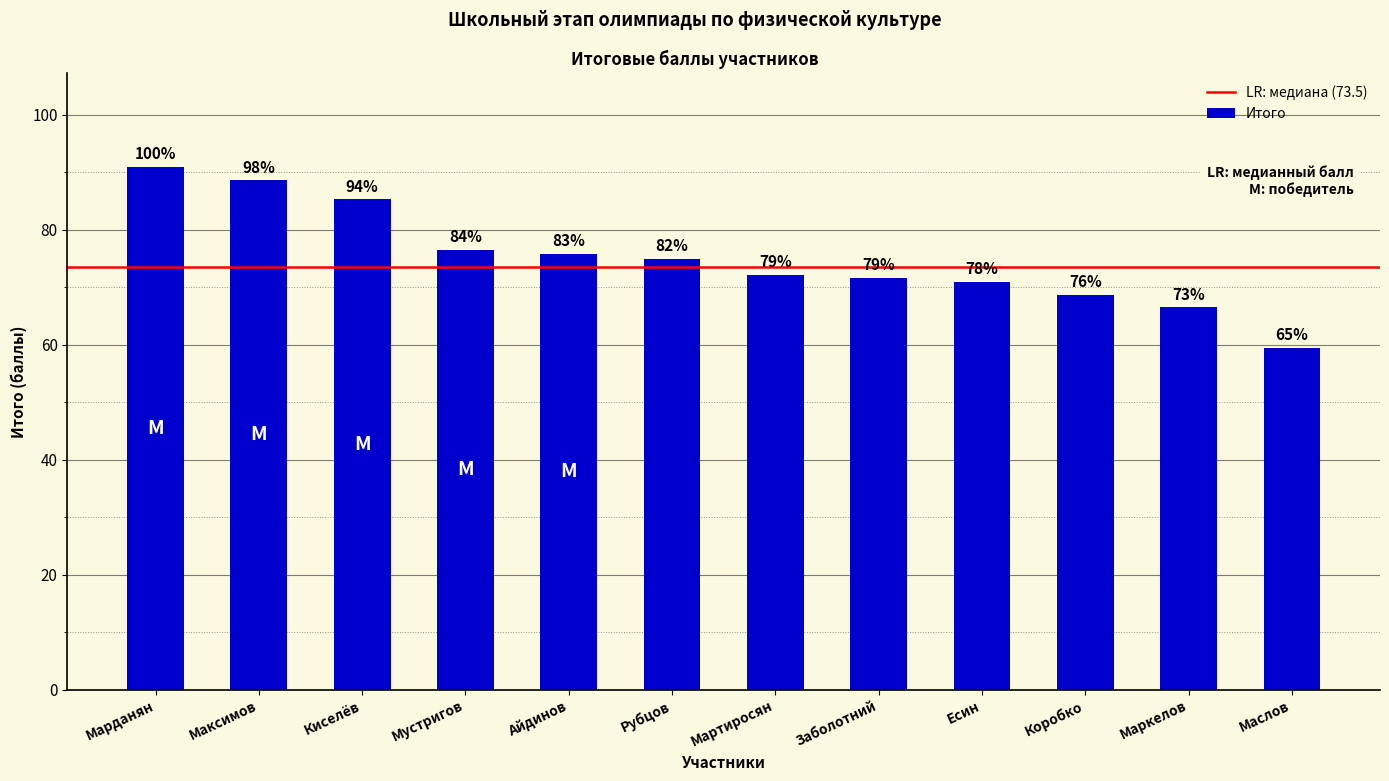

How many bars are there in total?

12